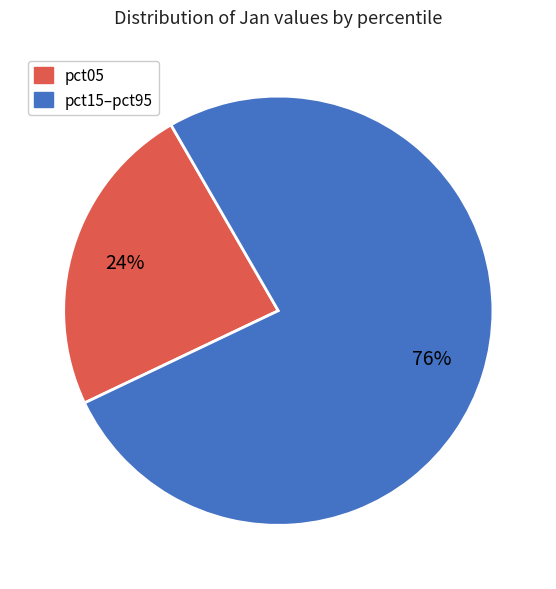

How many segments does this pie chart have?

2